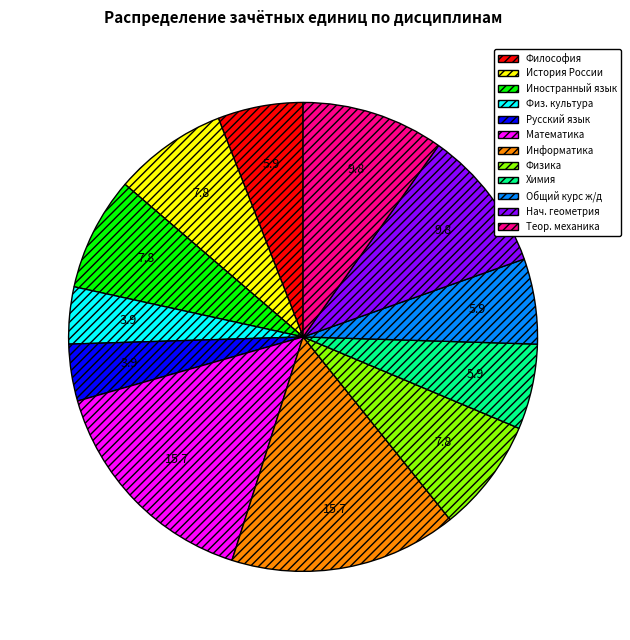

Do Теор. механика and Нач. геометрия together represent more than half of the pie?

No